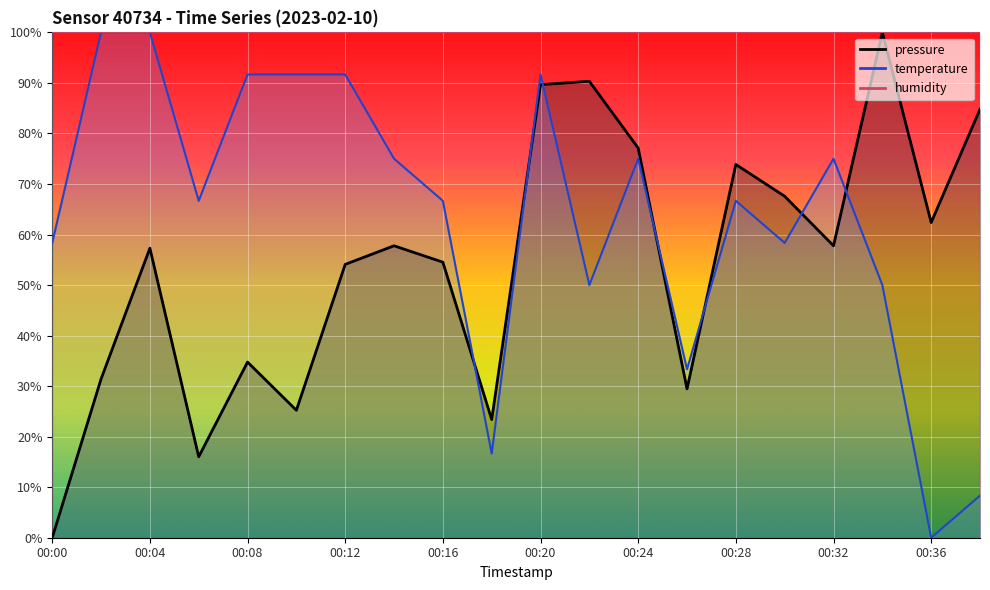

How many categories are shown in the chart?

20